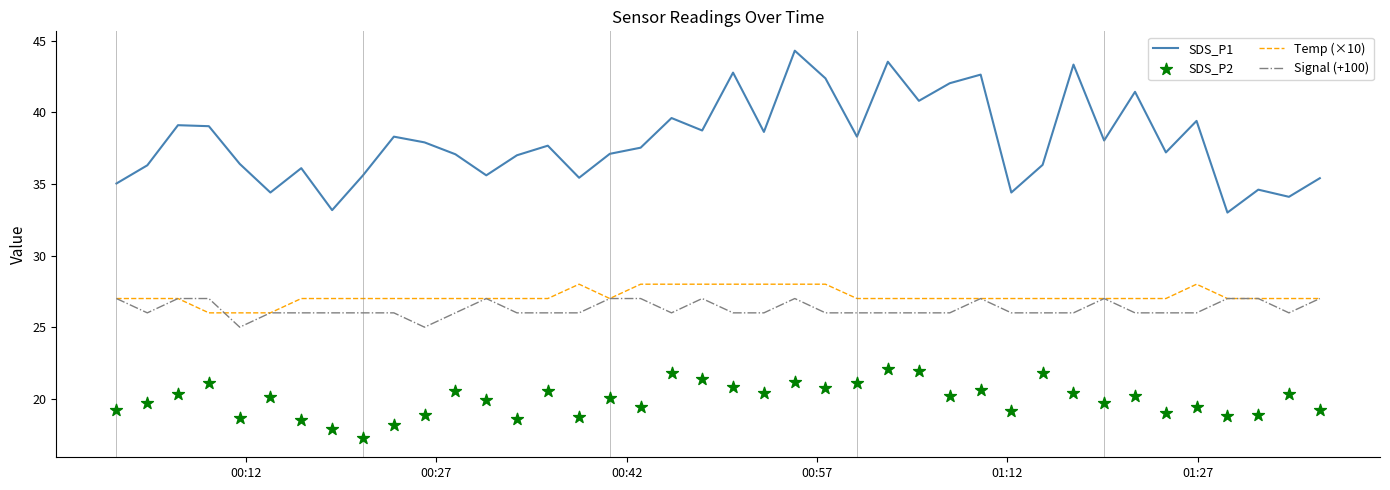

What is the highest value of the SDS_P1 series?

44.3